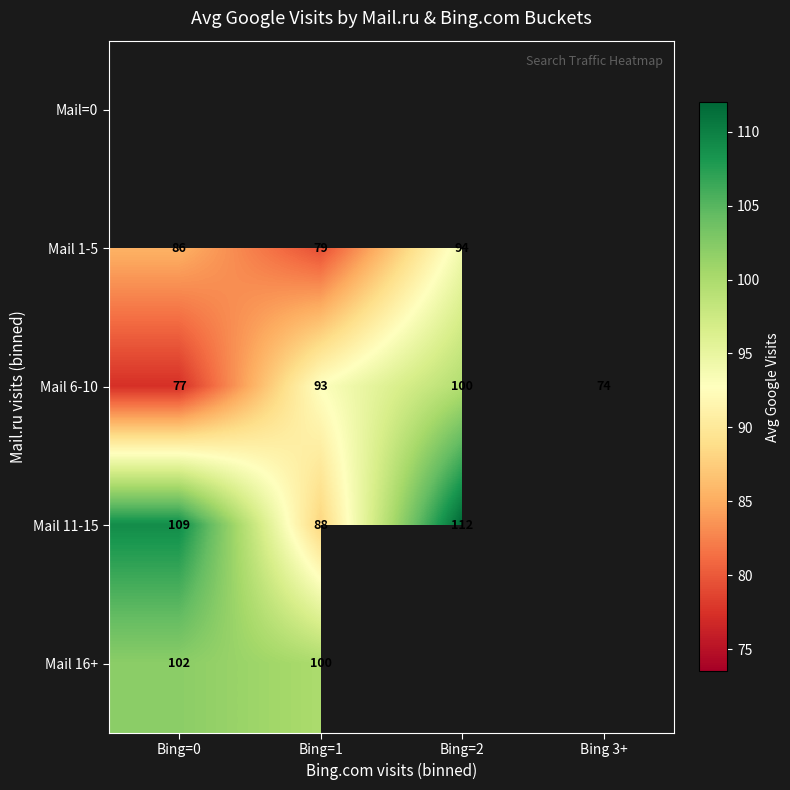

Is it true that Mail 1-5 equals 18.4 at Bing=1?

False